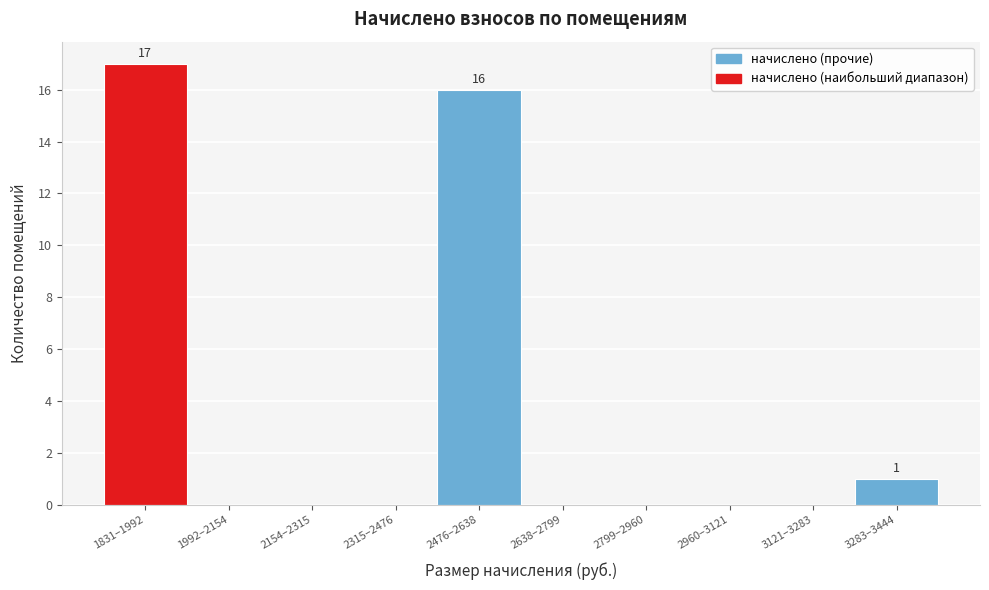

Reading right to left, what are all the values shown in this chart?

3283–3444=1	3121–3283=0	2960–3121=0	2799–2960=0	2638–2799=0	2476–2638=16	2315–2476=0	2154–2315=0	1992–2154=0	1831–1992=17